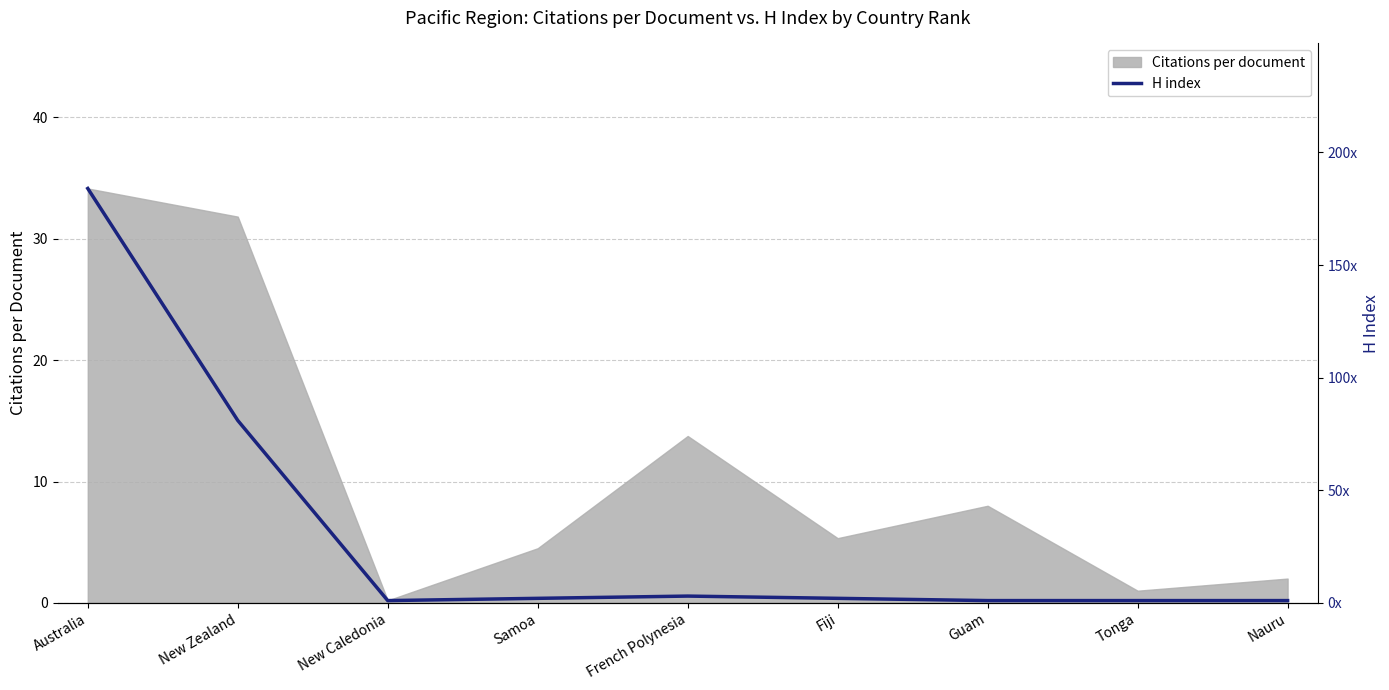

At which label is Citations per document closest to 17?

French Polynesia